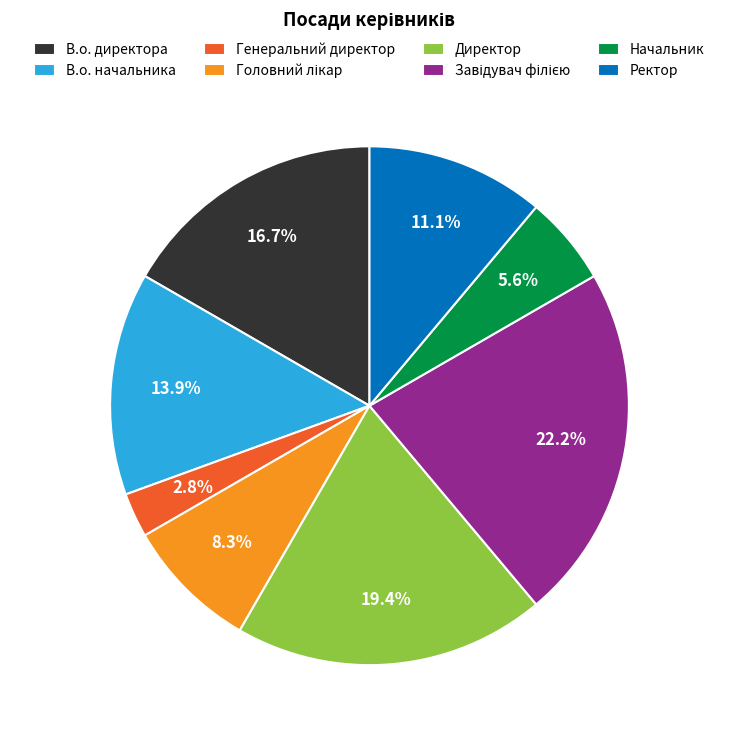

What is the total percentage of Ректор and Генеральний директор?

13.9%